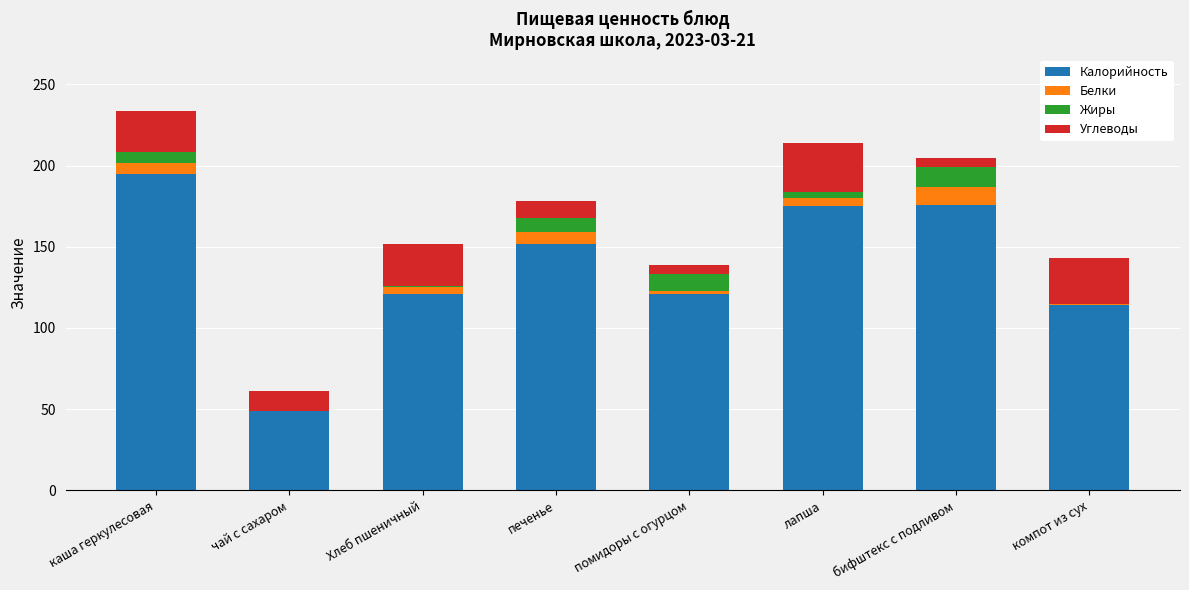

What is the maximum value for Калорийность?

195.0